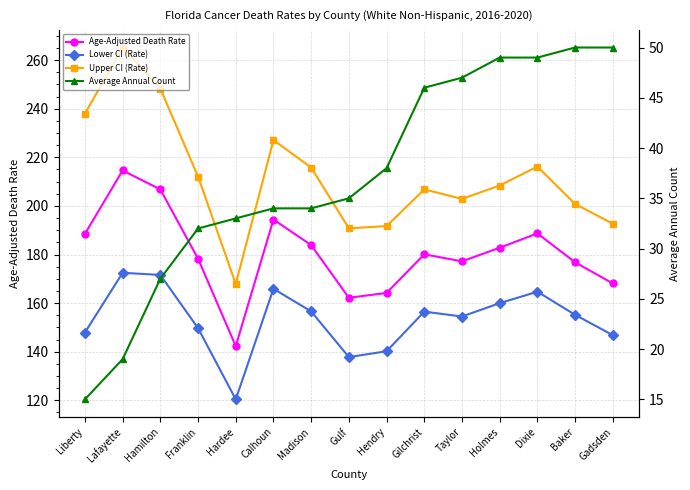

Where is the first local maximum for Age-Adjusted Death Rate?

Lafayette